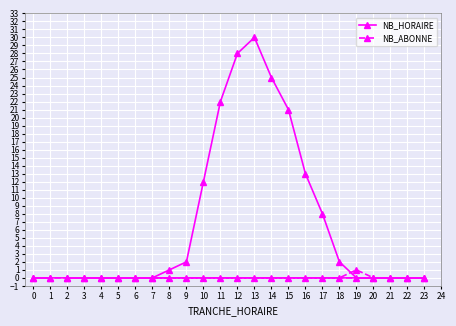

What is the sum of all NB_ABONNE values?

1